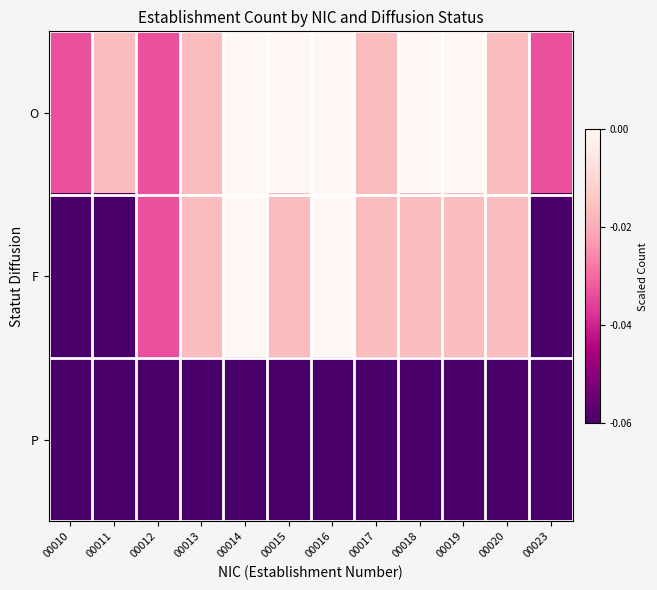

List the series in order of their overall mean, lowest first.

P, F, O